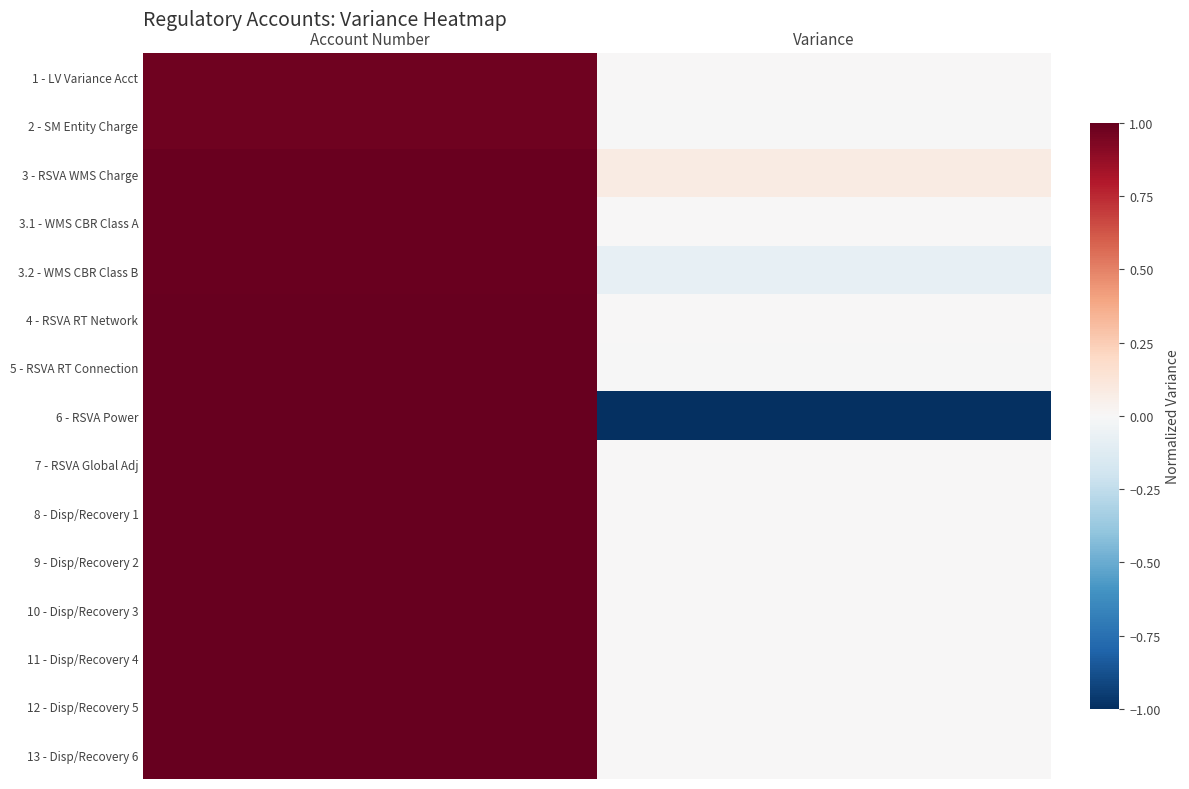

At how many categories does at least one series exceed 0?

2